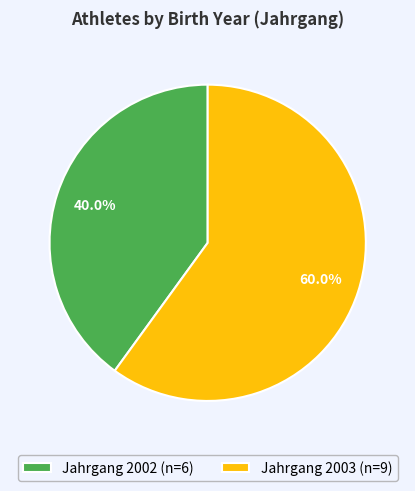

Which slice is the smallest?

Jahrgang 2002 (n=6)